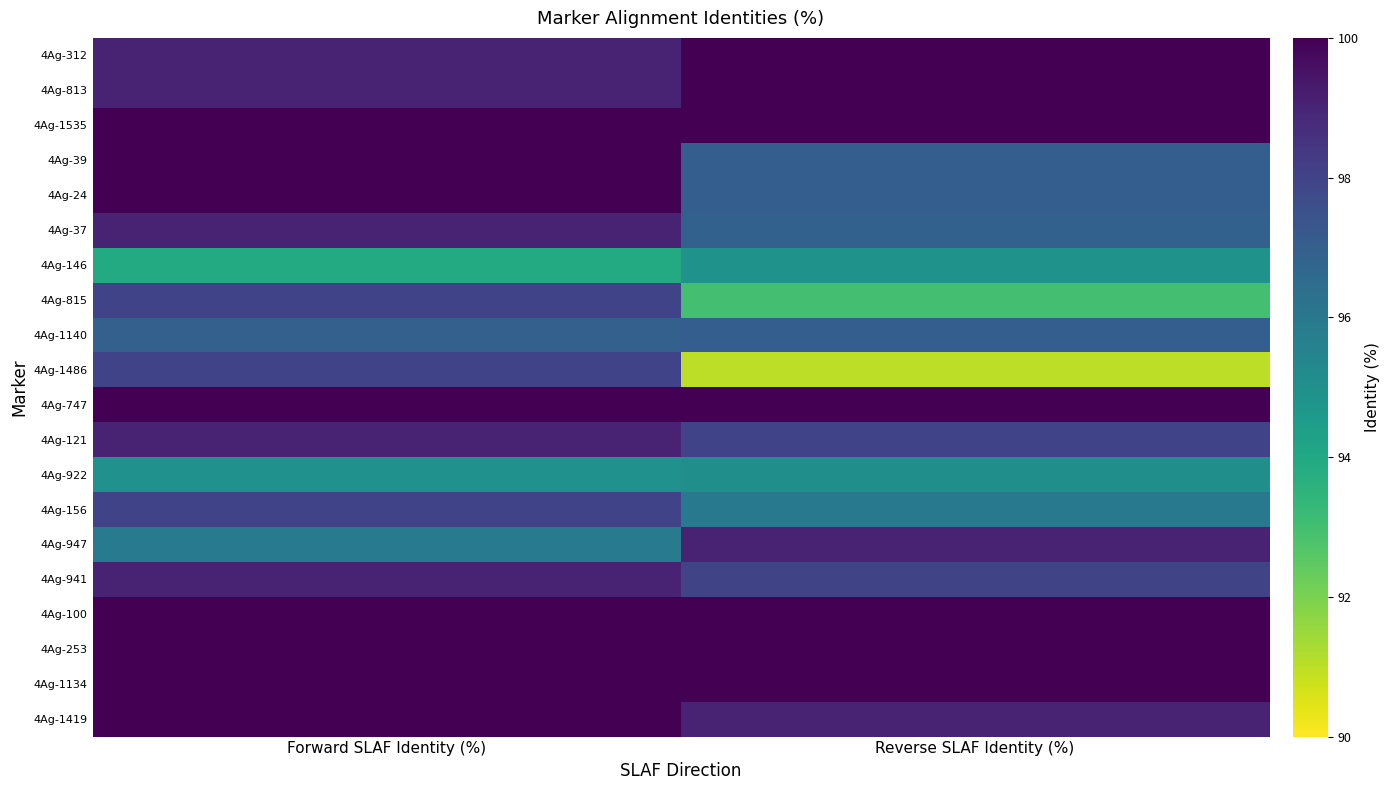

Reading left to right, transcribe all the data shown in this chart.

4Ag-312: Forward SLAF Identity (%)=99.0	Reverse SLAF Identity (%)=100.0
4Ag-813: Forward SLAF Identity (%)=99.0	Reverse SLAF Identity (%)=100.0
4Ag-1535: Forward SLAF Identity (%)=100.0	Reverse SLAF Identity (%)=100.0
4Ag-39: Forward SLAF Identity (%)=100.0	Reverse SLAF Identity (%)=97.0
4Ag-24: Forward SLAF Identity (%)=100.0	Reverse SLAF Identity (%)=97.0
4Ag-37: Forward SLAF Identity (%)=99.0	Reverse SLAF Identity (%)=96.9
4Ag-146: Forward SLAF Identity (%)=93.9	Reverse SLAF Identity (%)=94.9
4Ag-815: Forward SLAF Identity (%)=98.0	Reverse SLAF Identity (%)=93.0
4Ag-1140: Forward SLAF Identity (%)=96.9	Reverse SLAF Identity (%)=97.0
4Ag-1486: Forward SLAF Identity (%)=98.0	Reverse SLAF Identity (%)=91.0
4Ag-747: Forward SLAF Identity (%)=100.0	Reverse SLAF Identity (%)=100.0
4Ag-121: Forward SLAF Identity (%)=99.0	Reverse SLAF Identity (%)=98.0
4Ag-922: Forward SLAF Identity (%)=95.0	Reverse SLAF Identity (%)=95.0
4Ag-156: Forward SLAF Identity (%)=98.0	Reverse SLAF Identity (%)=96.0
4Ag-947: Forward SLAF Identity (%)=95.9	Reverse SLAF Identity (%)=99.0
4Ag-941: Forward SLAF Identity (%)=99.0	Reverse SLAF Identity (%)=97.9
4Ag-100: Forward SLAF Identity (%)=100.0	Reverse SLAF Identity (%)=100.0
4Ag-253: Forward SLAF Identity (%)=100.0	Reverse SLAF Identity (%)=100.0
4Ag-1134: Forward SLAF Identity (%)=100.0	Reverse SLAF Identity (%)=100.0
4Ag-1419: Forward SLAF Identity (%)=100.0	Reverse SLAF Identity (%)=99.0